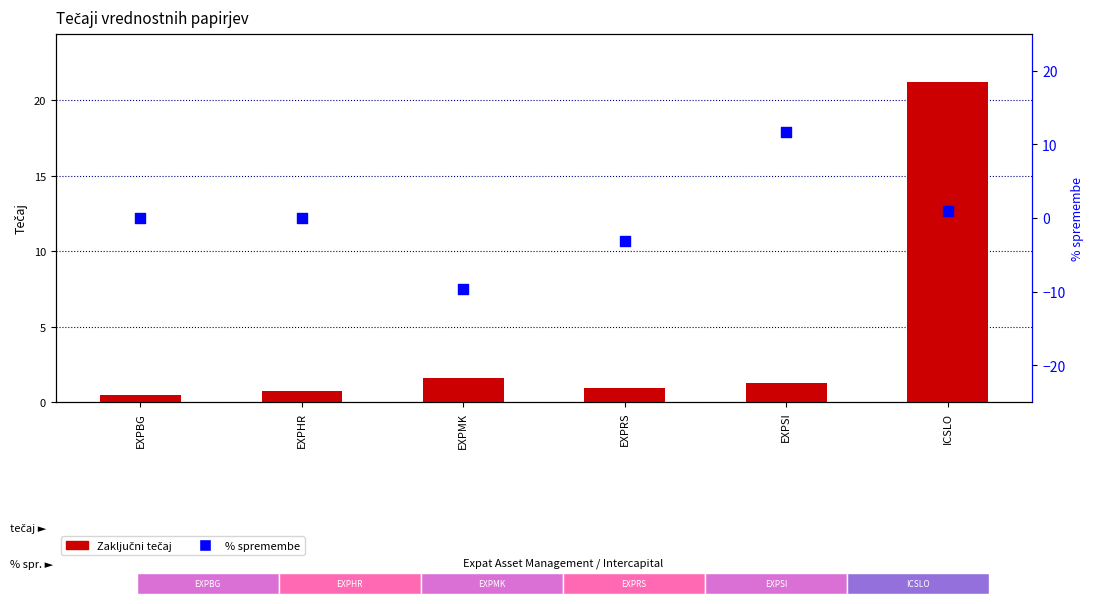

At how many categories does at least one series exceed 2?

2